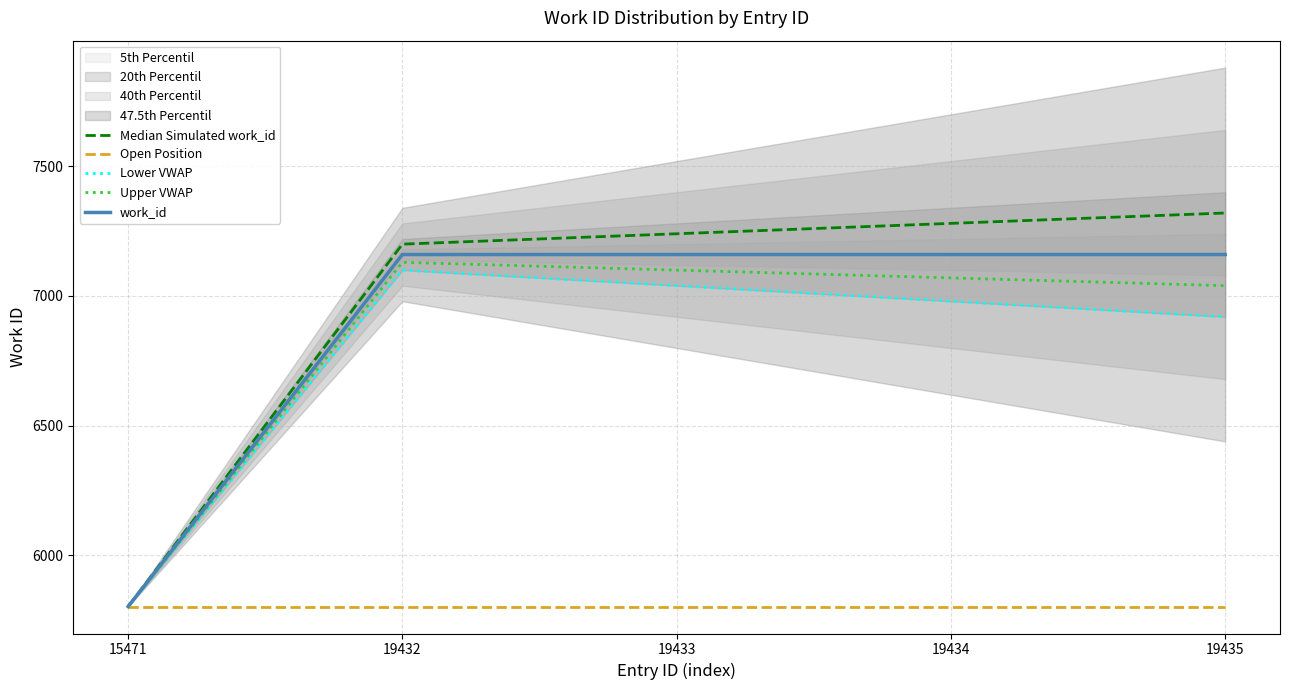

Which category has the highest value in the Median Simulated work_id series?

19435